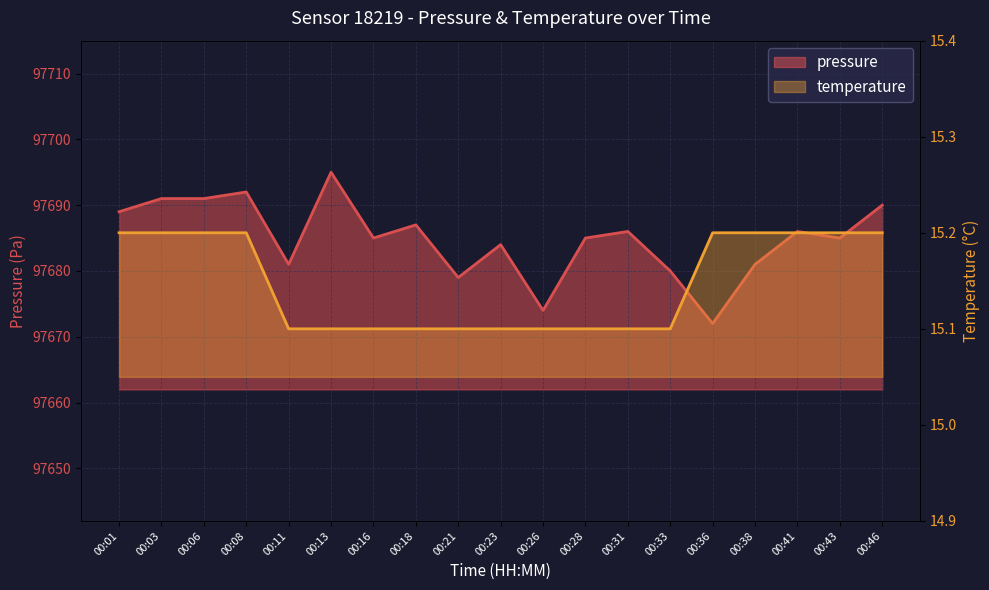

True or false: pressure and temperature intersect in this chart.

False